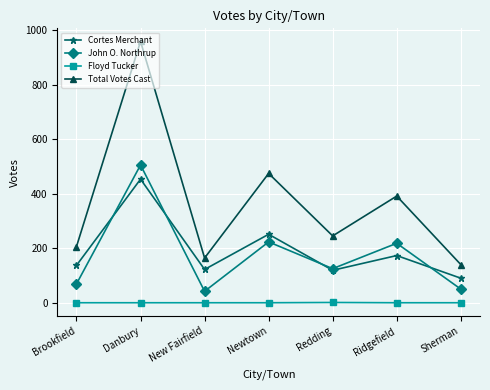

What are all the series names shown in the legend?

Cortes Merchant, John O. Northrup, Floyd Tucker, Total Votes Cast